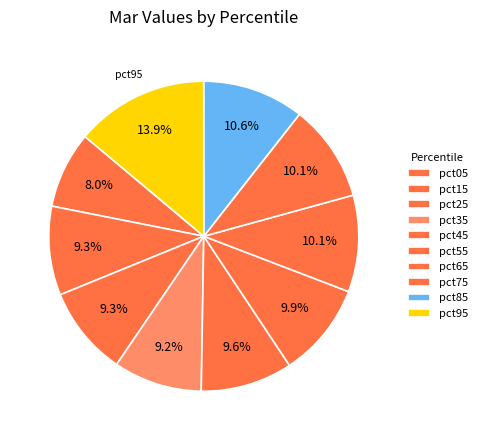

What percentage is the pct05 slice, to the nearest percent?

8%